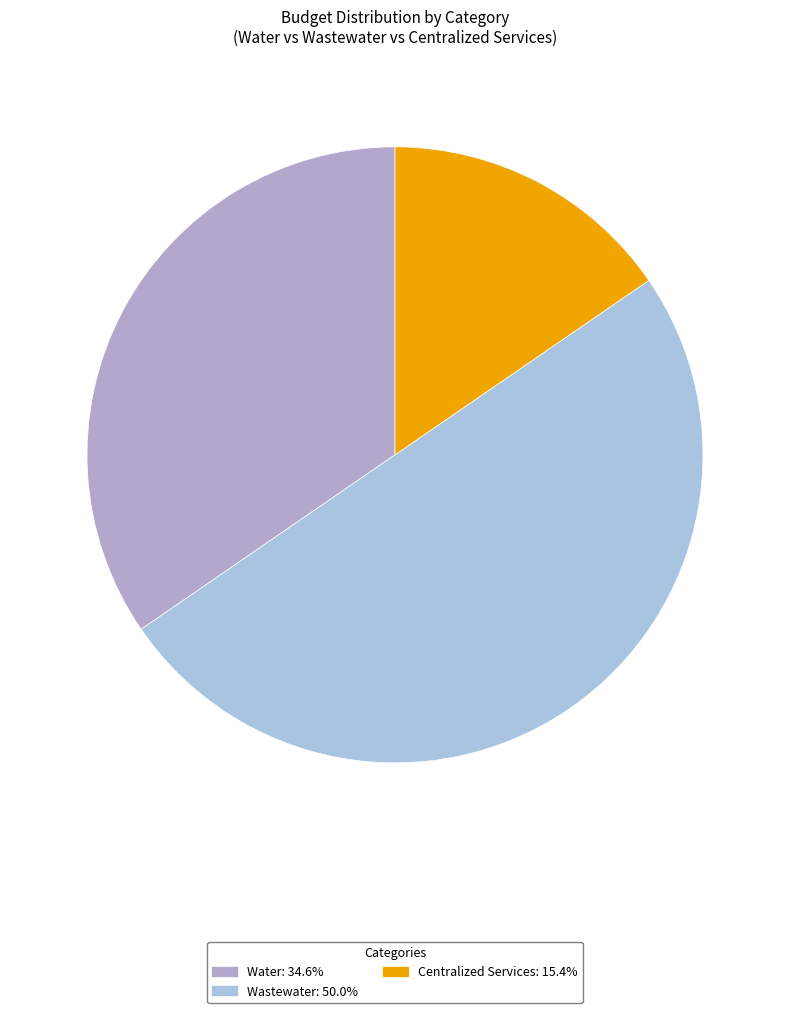

Does Centralized Services account for over 50% of the chart?

No